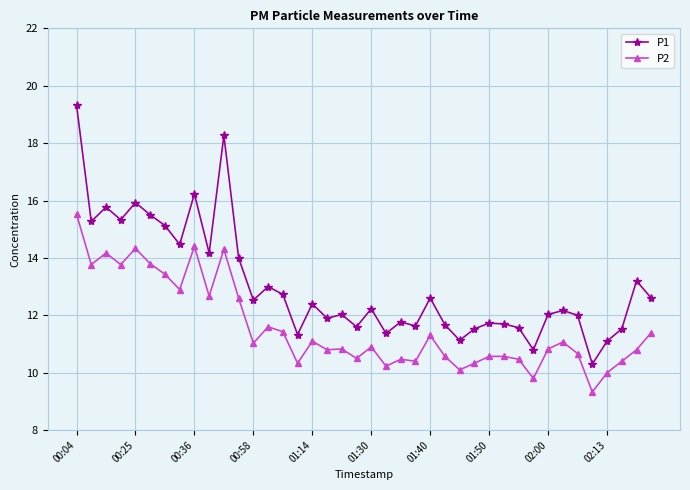

Rank the series by their maximum value, from highest to lowest.

P1, P2